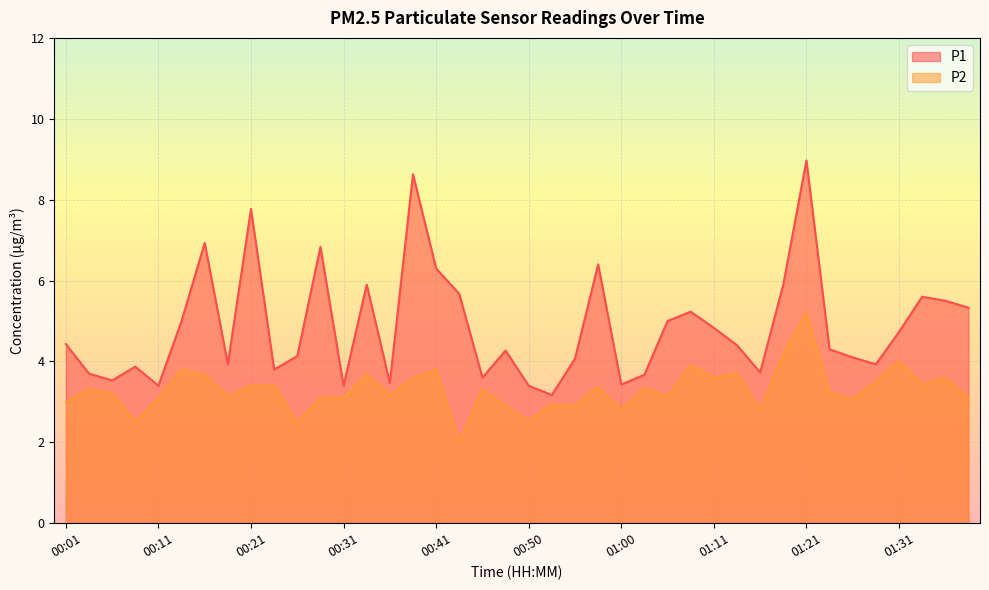

The P1 series shows 8.6 at 00:38. True or false?

True